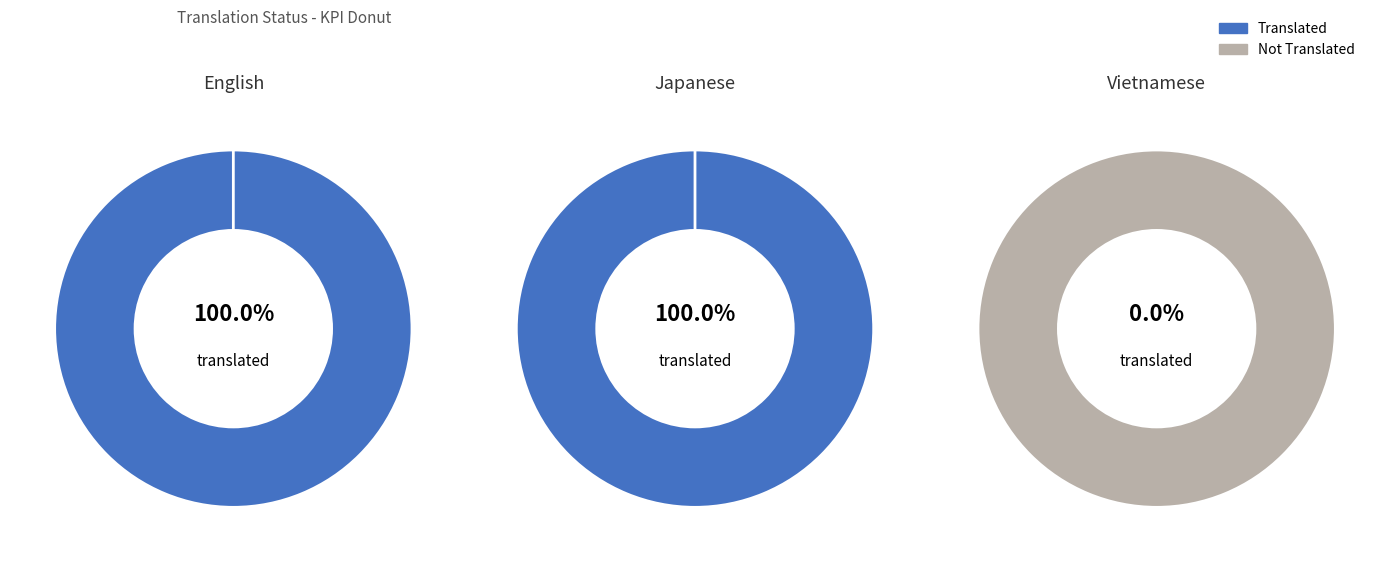

To the nearest percent, what is the average slice percentage?

33%